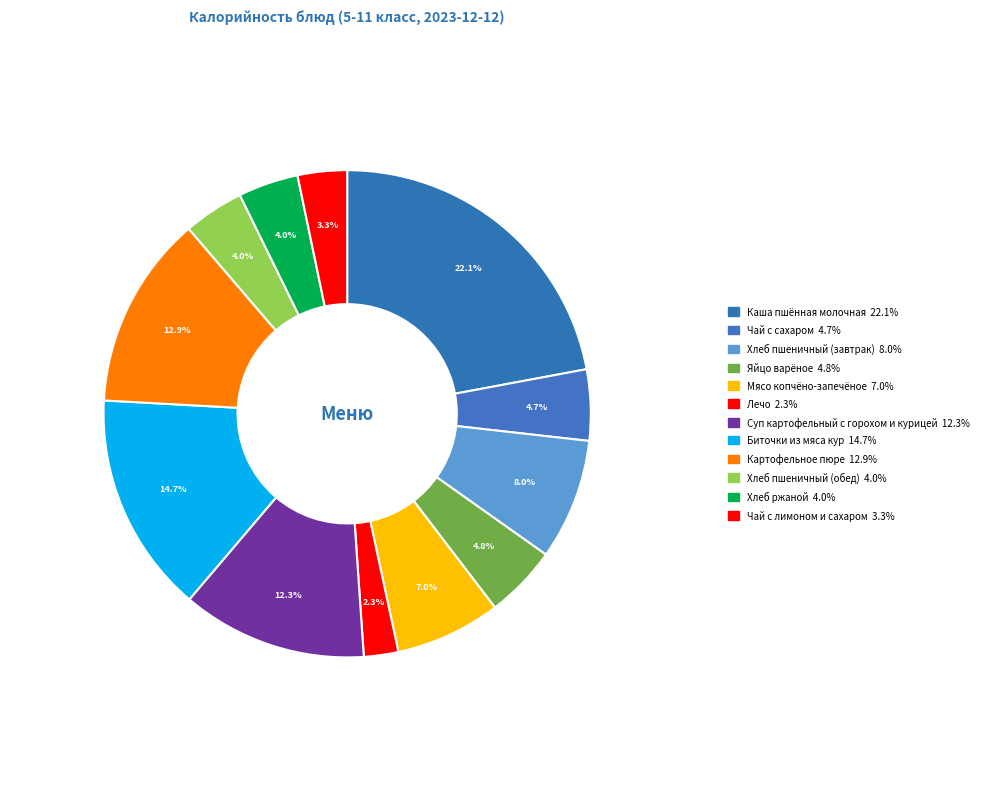

What is the change in value from Картофельное пюре to Чай с лимоном и сахаром?

-125.0